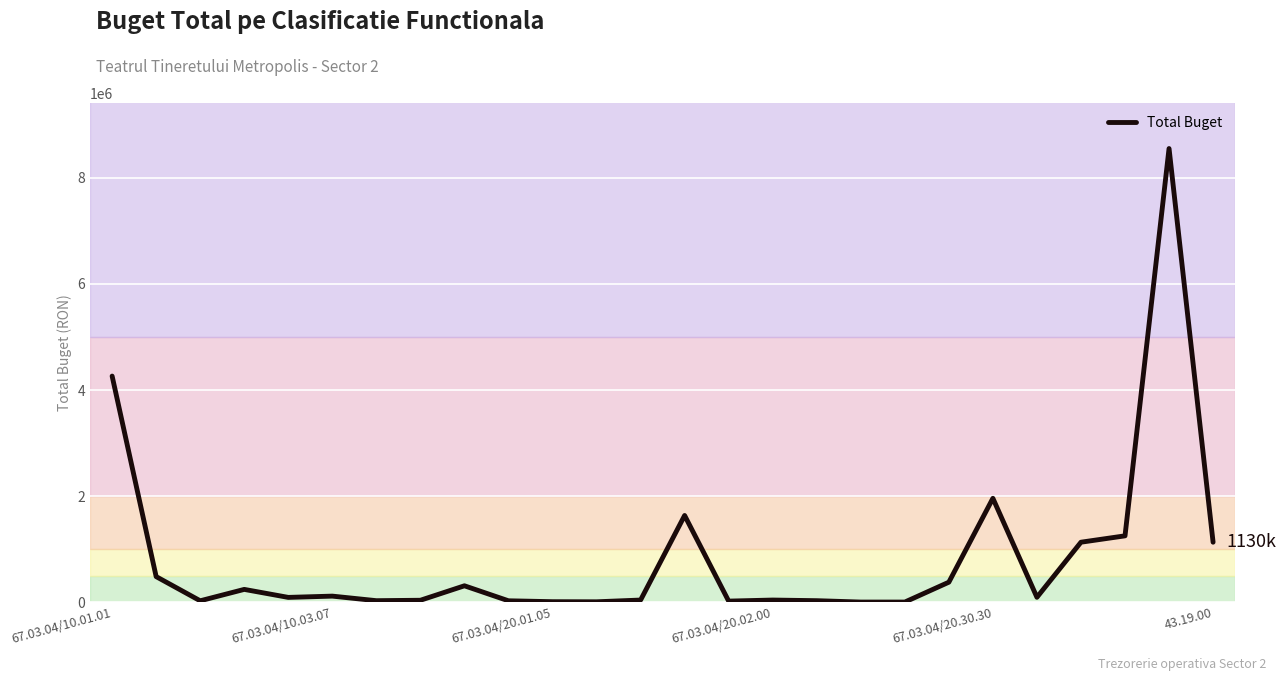

What is the maximum value shown in the chart?

8555000